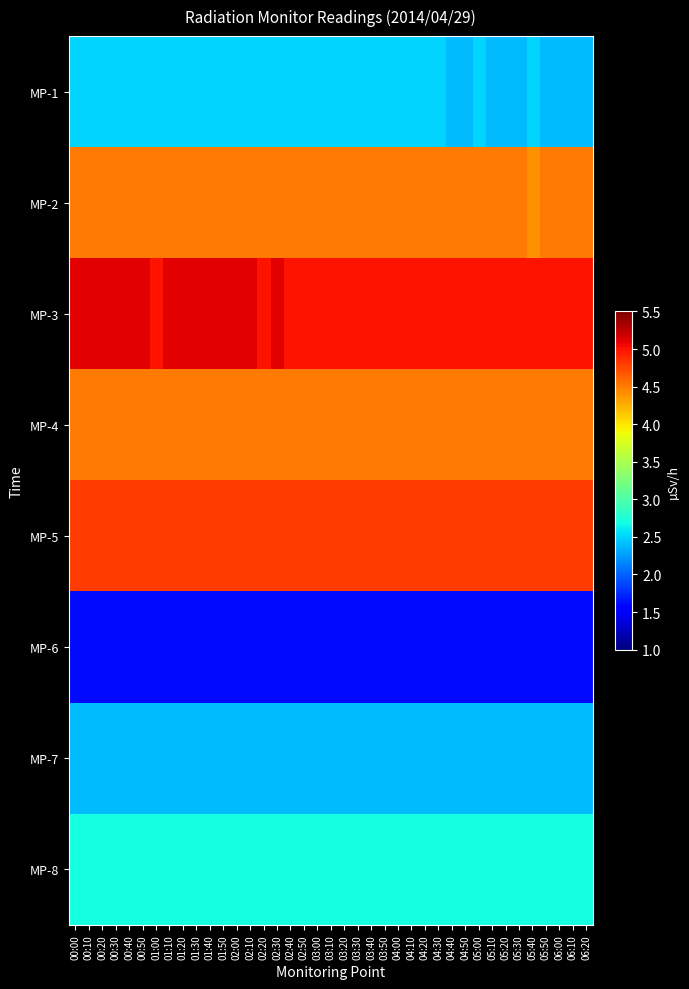

Reading left to right, list all the values displayed in this chart.

MP-1: 00:00=2.5	00:10=2.5	00:20=2.5	00:30=2.5	00:40=2.5	00:50=2.5	01:00=2.5	01:10=2.5	01:20=2.5	01:30=2.5	01:40=2.5	01:50=2.5	02:00=2.5	02:10=2.5	02:20=2.5	02:30=2.5	02:40=2.5	02:50=2.5	03:00=2.5	03:10=2.5	03:20=2.5	03:30=2.5	03:40=2.5	03:50=2.5	04:00=2.5	04:10=2.5	04:20=2.5	04:30=2.5	04:40=2.4	04:50=2.4	05:00=2.5	05:10=2.4	05:20=2.4	05:30=2.4	05:40=2.5	05:50=2.4	06:00=2.4	06:10=2.4	06:20=2.4
MP-2: 00:00=4.5	00:10=4.5	00:20=4.5	00:30=4.5	00:40=4.5	00:50=4.5	01:00=4.5	01:10=4.5	01:20=4.5	01:30=4.5	01:40=4.5	01:50=4.5	02:00=4.5	02:10=4.5	02:20=4.5	02:30=4.5	02:40=4.5	02:50=4.5	03:00=4.5	03:10=4.5	03:20=4.5	03:30=4.5	03:40=4.5	03:50=4.5	04:00=4.5	04:10=4.5	04:20=4.5	04:30=4.5	04:40=4.5	04:50=4.5	05:00=4.5	05:10=4.5	05:20=4.5	05:30=4.5	05:40=4.4	05:50=4.5	06:00=4.5	06:10=4.5	06:20=4.5
MP-3: 00:00=5.1	00:10=5.1	00:20=5.1	00:30=5.1	00:40=5.1	00:50=5.1	01:00=5.0	01:10=5.1	01:20=5.1	01:30=5.1	01:40=5.1	01:50=5.1	02:00=5.1	02:10=5.1	02:20=5.0	02:30=5.1	02:40=5.0	02:50=5.0	03:00=5.0	03:10=5.0	03:20=5.0	03:30=5.0	03:40=5.0	03:50=5.0	04:00=5.0	04:10=5.0	04:20=5.0	04:30=5.0	04:40=5.0	04:50=5.0	05:00=5.0	05:10=5.0	05:20=5.0	05:30=5.0	05:40=5.0	05:50=5.0	06:00=5.0	06:10=5.0	06:20=5.0
MP-4: 00:00=4.5	00:10=4.5	00:20=4.5	00:30=4.5	00:40=4.5	00:50=4.5	01:00=4.5	01:10=4.5	01:20=4.5	01:30=4.5	01:40=4.5	01:50=4.5	02:00=4.5	02:10=4.5	02:20=4.5	02:30=4.5	02:40=4.5	02:50=4.5	03:00=4.5	03:10=4.5	03:20=4.5	03:30=4.5	03:40=4.5	03:50=4.5	04:00=4.5	04:10=4.5	04:20=4.5	04:30=4.5	04:40=4.5	04:50=4.5	05:00=4.5	05:10=4.5	05:20=4.5	05:30=4.5	05:40=4.5	05:50=4.5	06:00=4.5	06:10=4.5	06:20=4.5
MP-5: 00:00=4.8	00:10=4.8	00:20=4.8	00:30=4.8	00:40=4.8	00:50=4.8	01:00=4.8	01:10=4.8	01:20=4.8	01:30=4.8	01:40=4.8	01:50=4.8	02:00=4.8	02:10=4.8	02:20=4.8	02:30=4.8	02:40=4.8	02:50=4.8	03:00=4.8	03:10=4.8	03:20=4.8	03:30=4.8	03:40=4.8	03:50=4.8	04:00=4.8	04:10=4.8	04:20=4.8	04:30=4.8	04:40=4.8	04:50=4.8	05:00=4.8	05:10=4.8	05:20=4.8	05:30=4.8	05:40=4.8	05:50=4.8	06:00=4.8	06:10=4.8	06:20=4.8
MP-6: 00:00=1.6	00:10=1.6	00:20=1.6	00:30=1.6	00:40=1.6	00:50=1.6	01:00=1.6	01:10=1.6	01:20=1.6	01:30=1.6	01:40=1.6	01:50=1.6	02:00=1.6	02:10=1.6	02:20=1.6	02:30=1.6	02:40=1.6	02:50=1.6	03:00=1.6	03:10=1.6	03:20=1.6	03:30=1.6	03:40=1.6	03:50=1.6	04:00=1.6	04:10=1.6	04:20=1.6	04:30=1.6	04:40=1.6	04:50=1.6	05:00=1.6	05:10=1.6	05:20=1.6	05:30=1.6	05:40=1.6	05:50=1.6	06:00=1.6	06:10=1.6	06:20=1.6
MP-7: 00:00=2.4	00:10=2.4	00:20=2.4	00:30=2.4	00:40=2.4	00:50=2.4	01:00=2.4	01:10=2.4	01:20=2.4	01:30=2.4	01:40=2.4	01:50=2.4	02:00=2.4	02:10=2.4	02:20=2.4	02:30=2.4	02:40=2.4	02:50=2.4	03:00=2.4	03:10=2.4	03:20=2.4	03:30=2.4	03:40=2.4	03:50=2.4	04:00=2.4	04:10=2.4	04:20=2.4	04:30=2.4	04:40=2.4	04:50=2.4	05:00=2.4	05:10=2.4	05:20=2.4	05:30=2.4	05:40=2.4	05:50=2.4	06:00=2.4	06:10=2.4	06:20=2.4
MP-8: 00:00=2.7	00:10=2.7	00:20=2.7	00:30=2.7	00:40=2.7	00:50=2.7	01:00=2.7	01:10=2.7	01:20=2.7	01:30=2.7	01:40=2.7	01:50=2.7	02:00=2.7	02:10=2.7	02:20=2.7	02:30=2.7	02:40=2.7	02:50=2.7	03:00=2.7	03:10=2.7	03:20=2.7	03:30=2.7	03:40=2.7	03:50=2.7	04:00=2.7	04:10=2.7	04:20=2.7	04:30=2.7	04:40=2.7	04:50=2.7	05:00=2.7	05:10=2.7	05:20=2.7	05:30=2.7	05:40=2.7	05:50=2.7	06:00=2.7	06:10=2.7	06:20=2.7